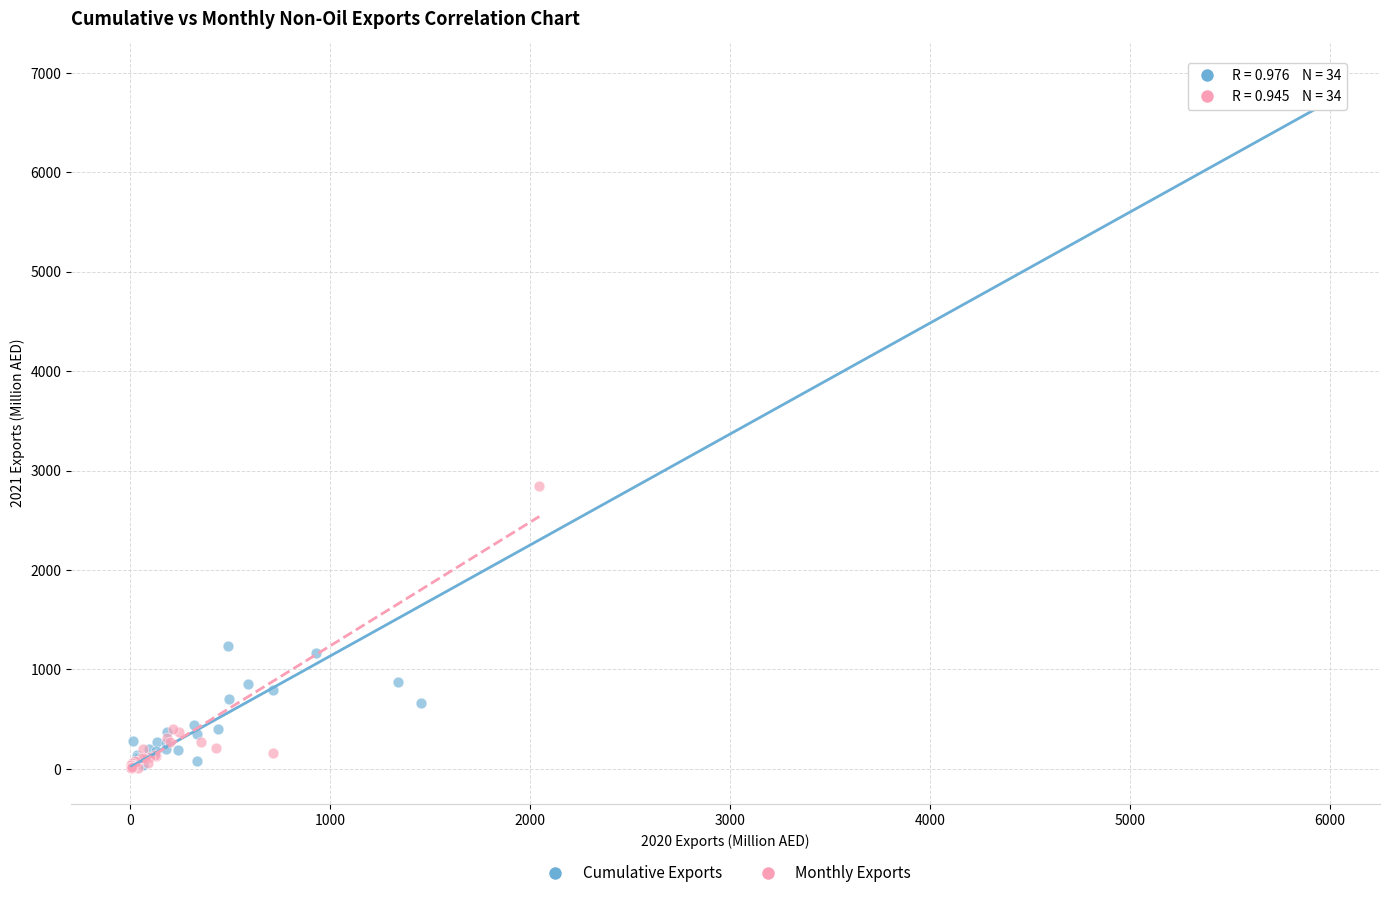

Which series has the widest spread of Y values?

Cumulative Exports